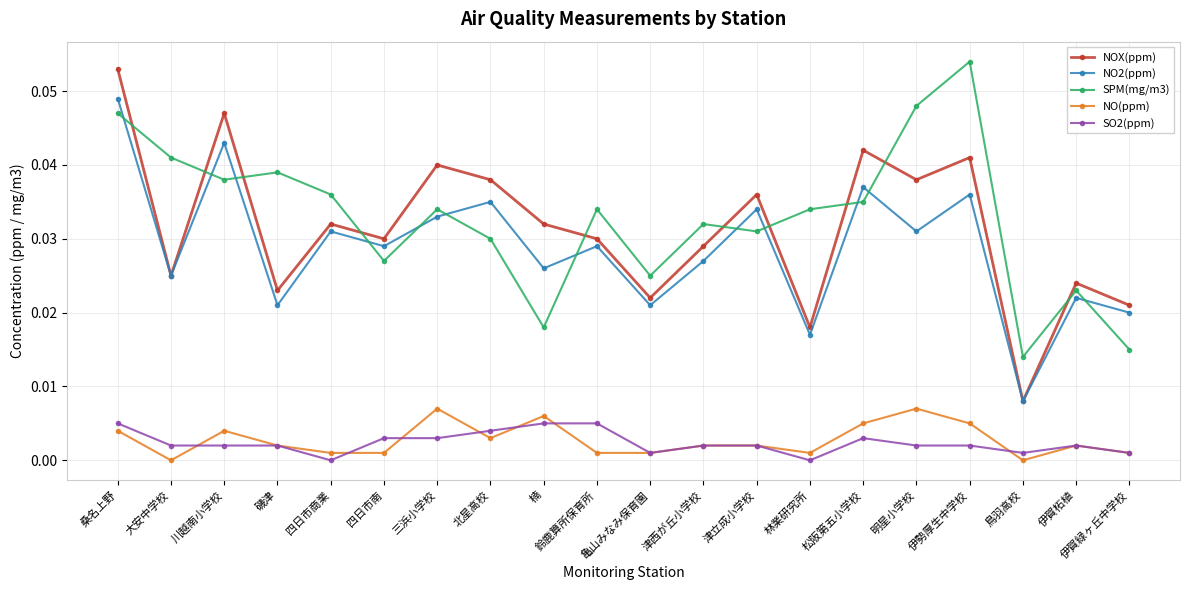

How many lines are shown in the chart?

5